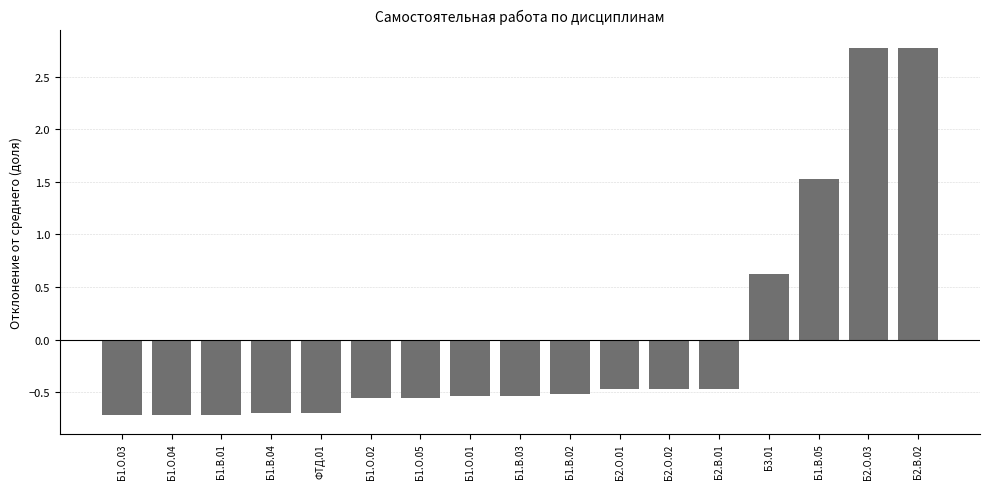

Does the chart contain stacked bars?

No